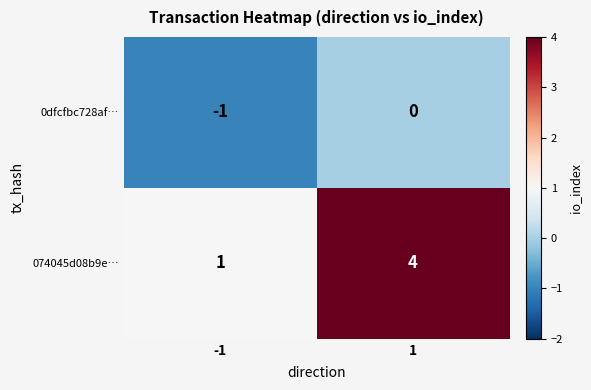

At which category is the sum across all series the highest?

1